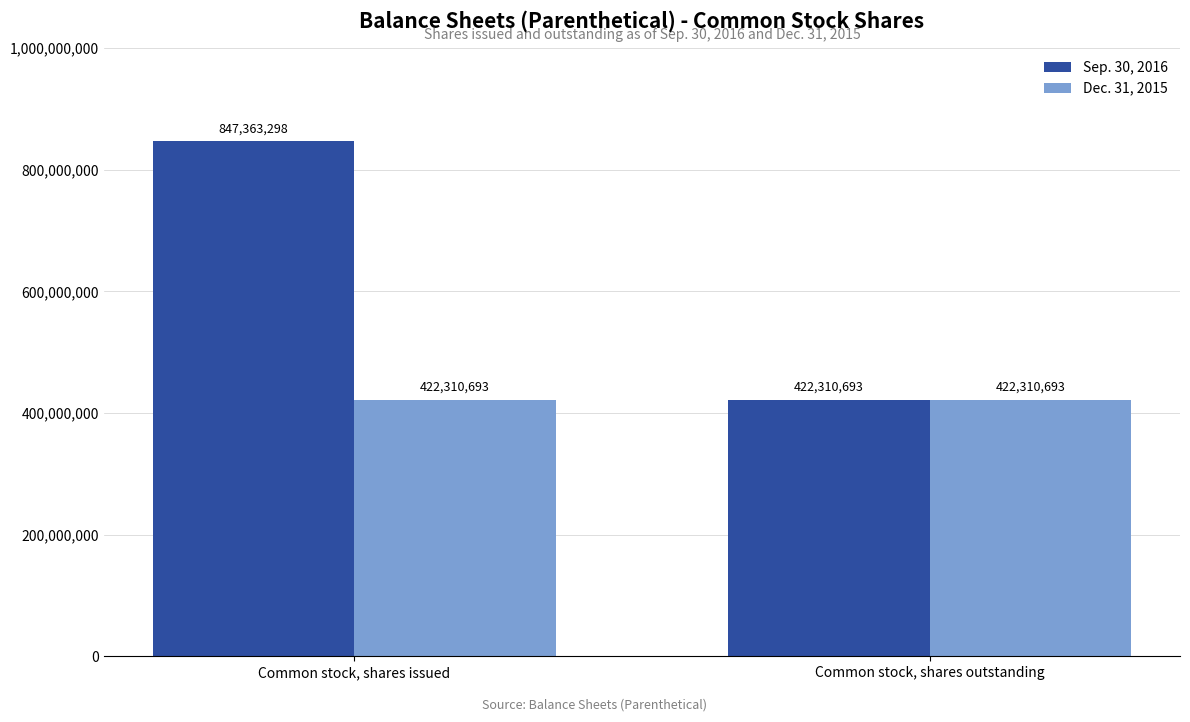

What is the average value of the Dec. 31, 2015 series?

422310693